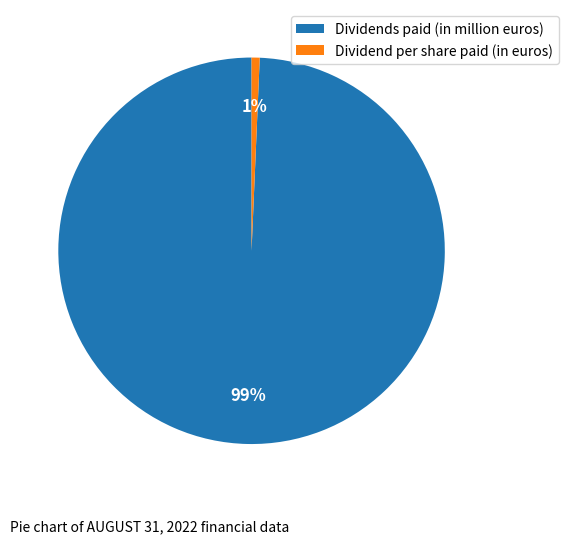

Do Dividends paid (in million euros) and Dividend per share paid (in euros) together represent more than half of the pie?

Yes